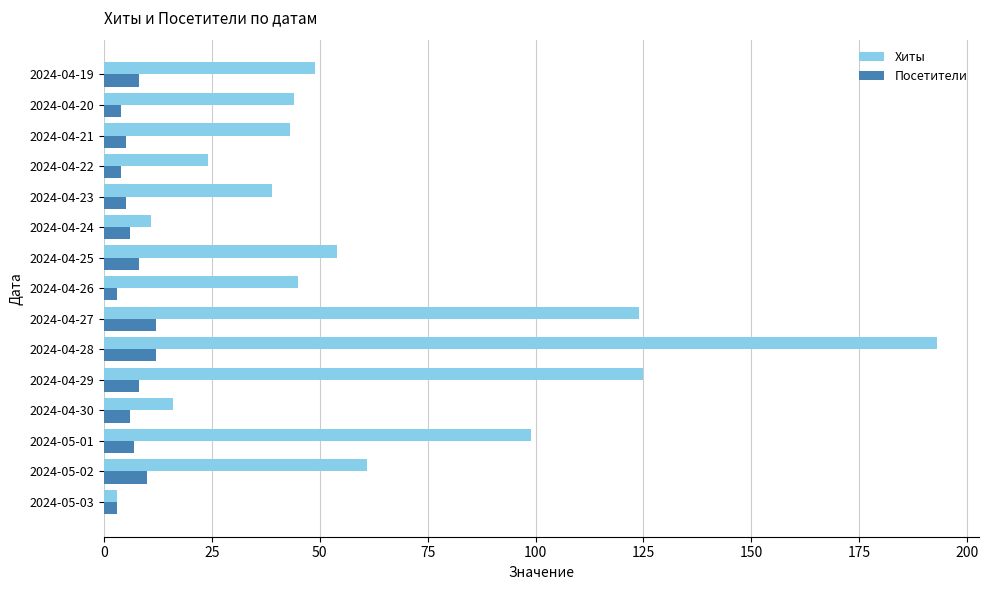

Which category has the lowest value in the Хиты series?

2024-05-03